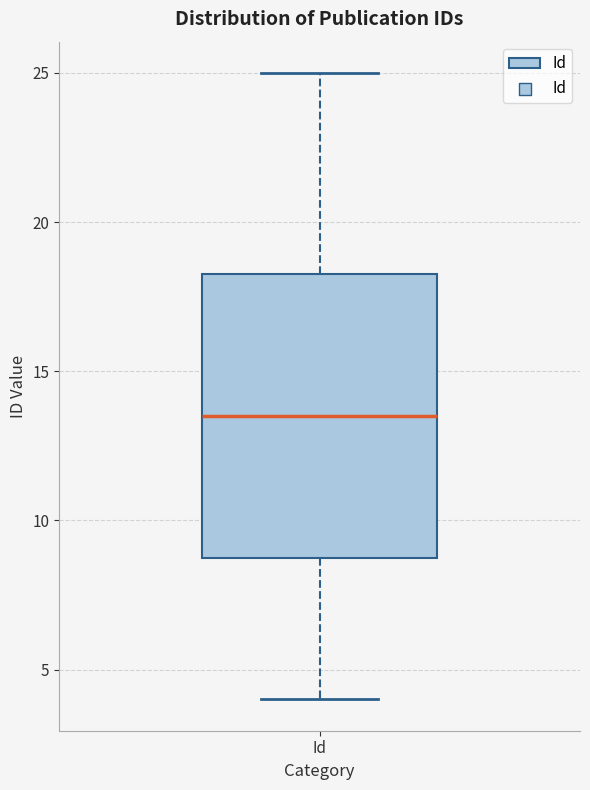

Where does the upper whisker of the box for Id end on the y-axis? The values are not printed on the chart, so give them approximately, as read against the axis.

25.0